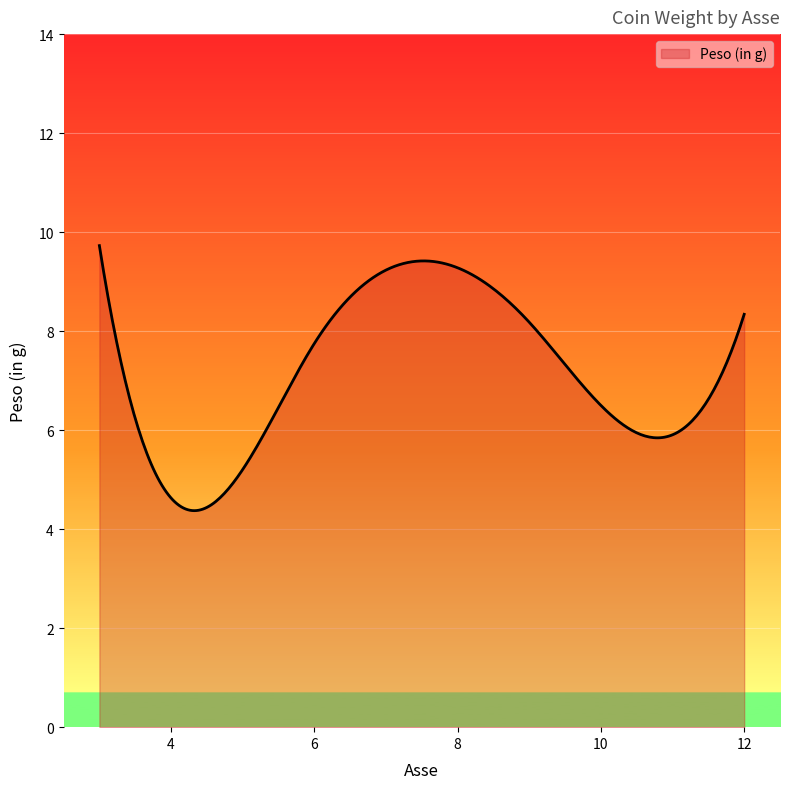

What is the greatest value displayed?

9.7